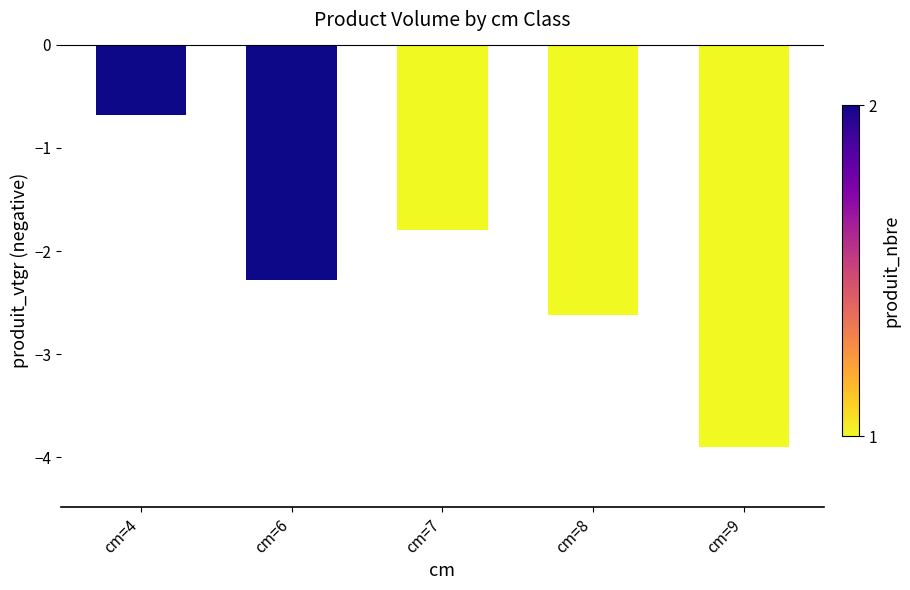

The value at cm=6 is -2.3. True or false?

True